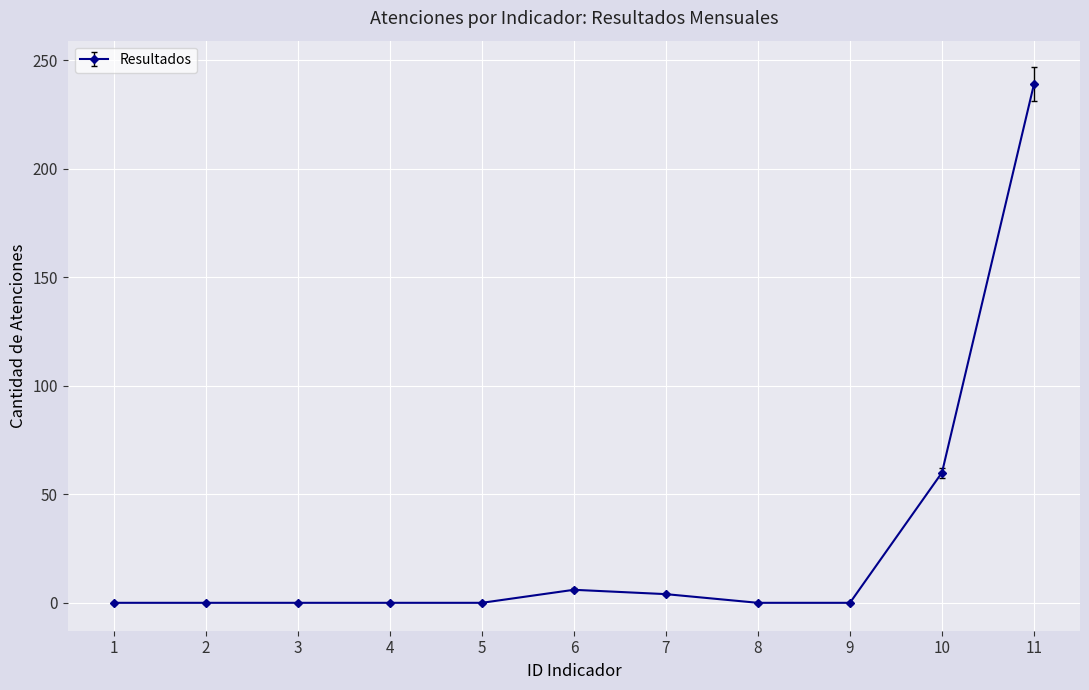

What is the difference between the maximum and minimum values?

239